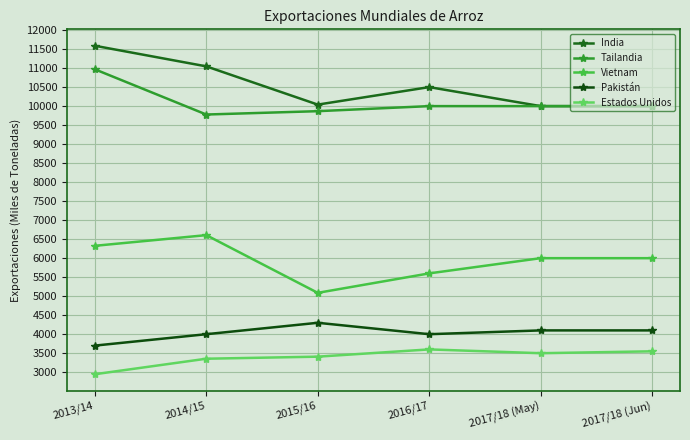

List the series in order of their peak value, highest first.

India, Tailandia, Vietnam, Pakistán, Estados Unidos